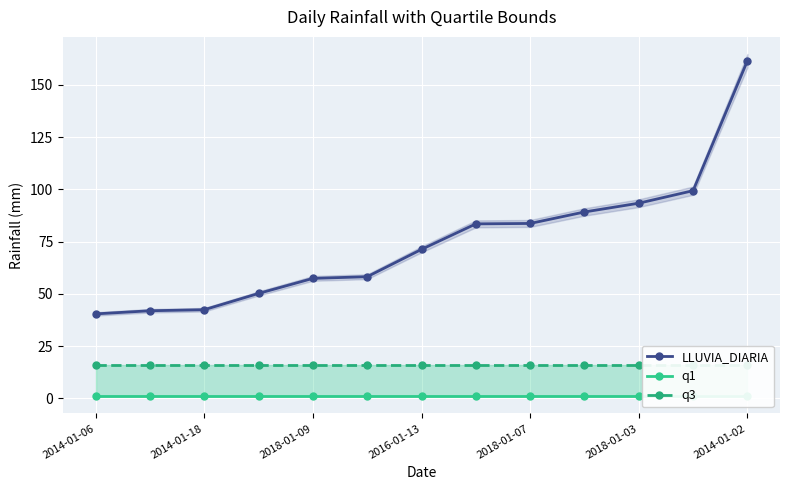

What is the spread (max minus min) of values at 2014-01-06?

39.5